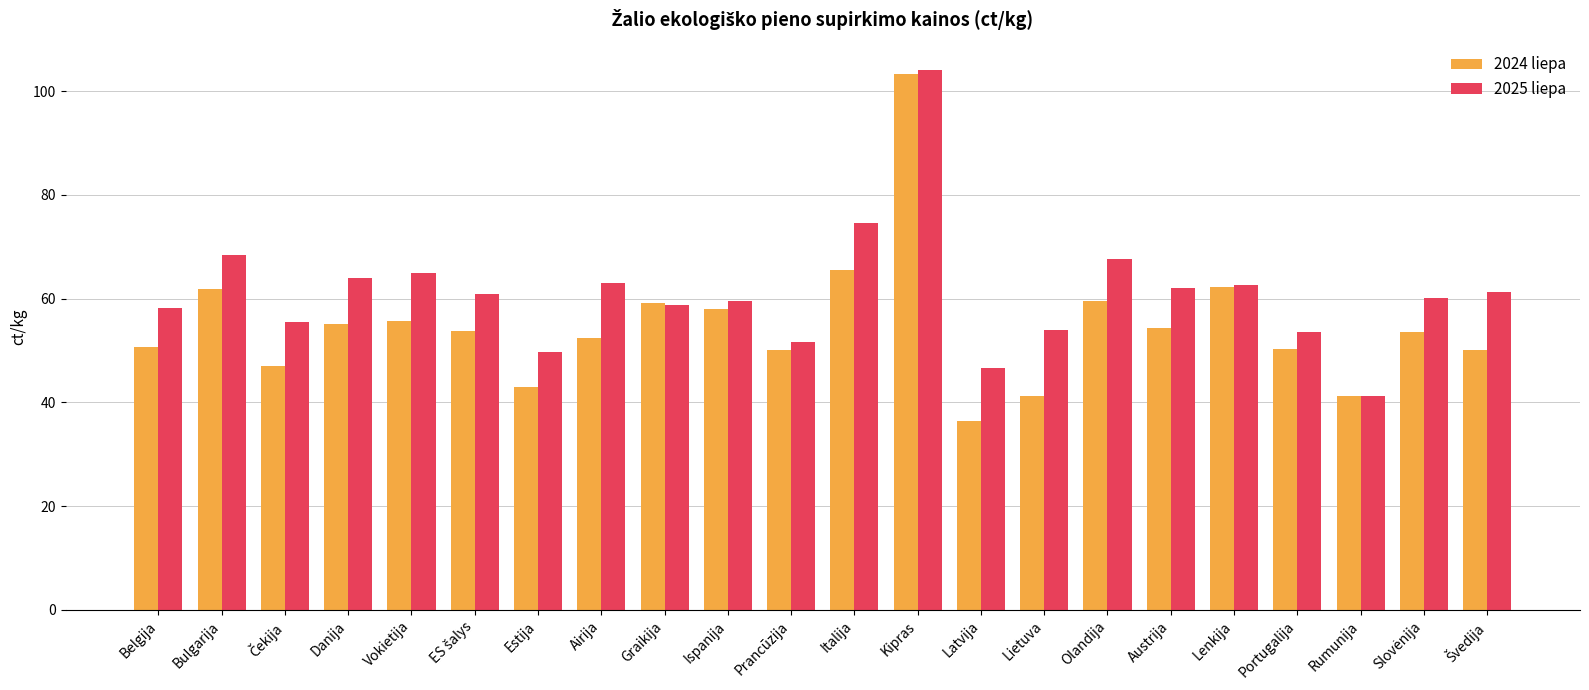

True or false: 2025 liepa has a value of 62.1 at Austrija.

True